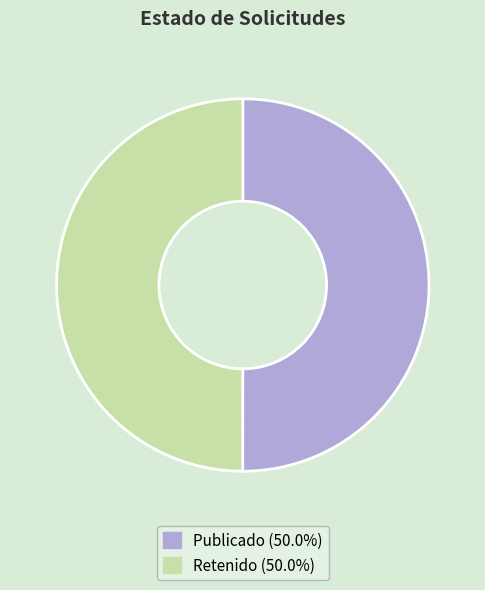

Approximately how many times larger is the value at Publicado (50.0%) compared to Retenido (50.0%)?

1.0